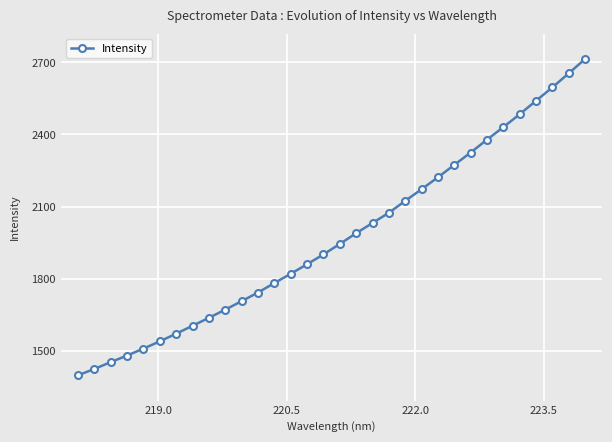

What is the maximum value shown in the chart?

2713.8